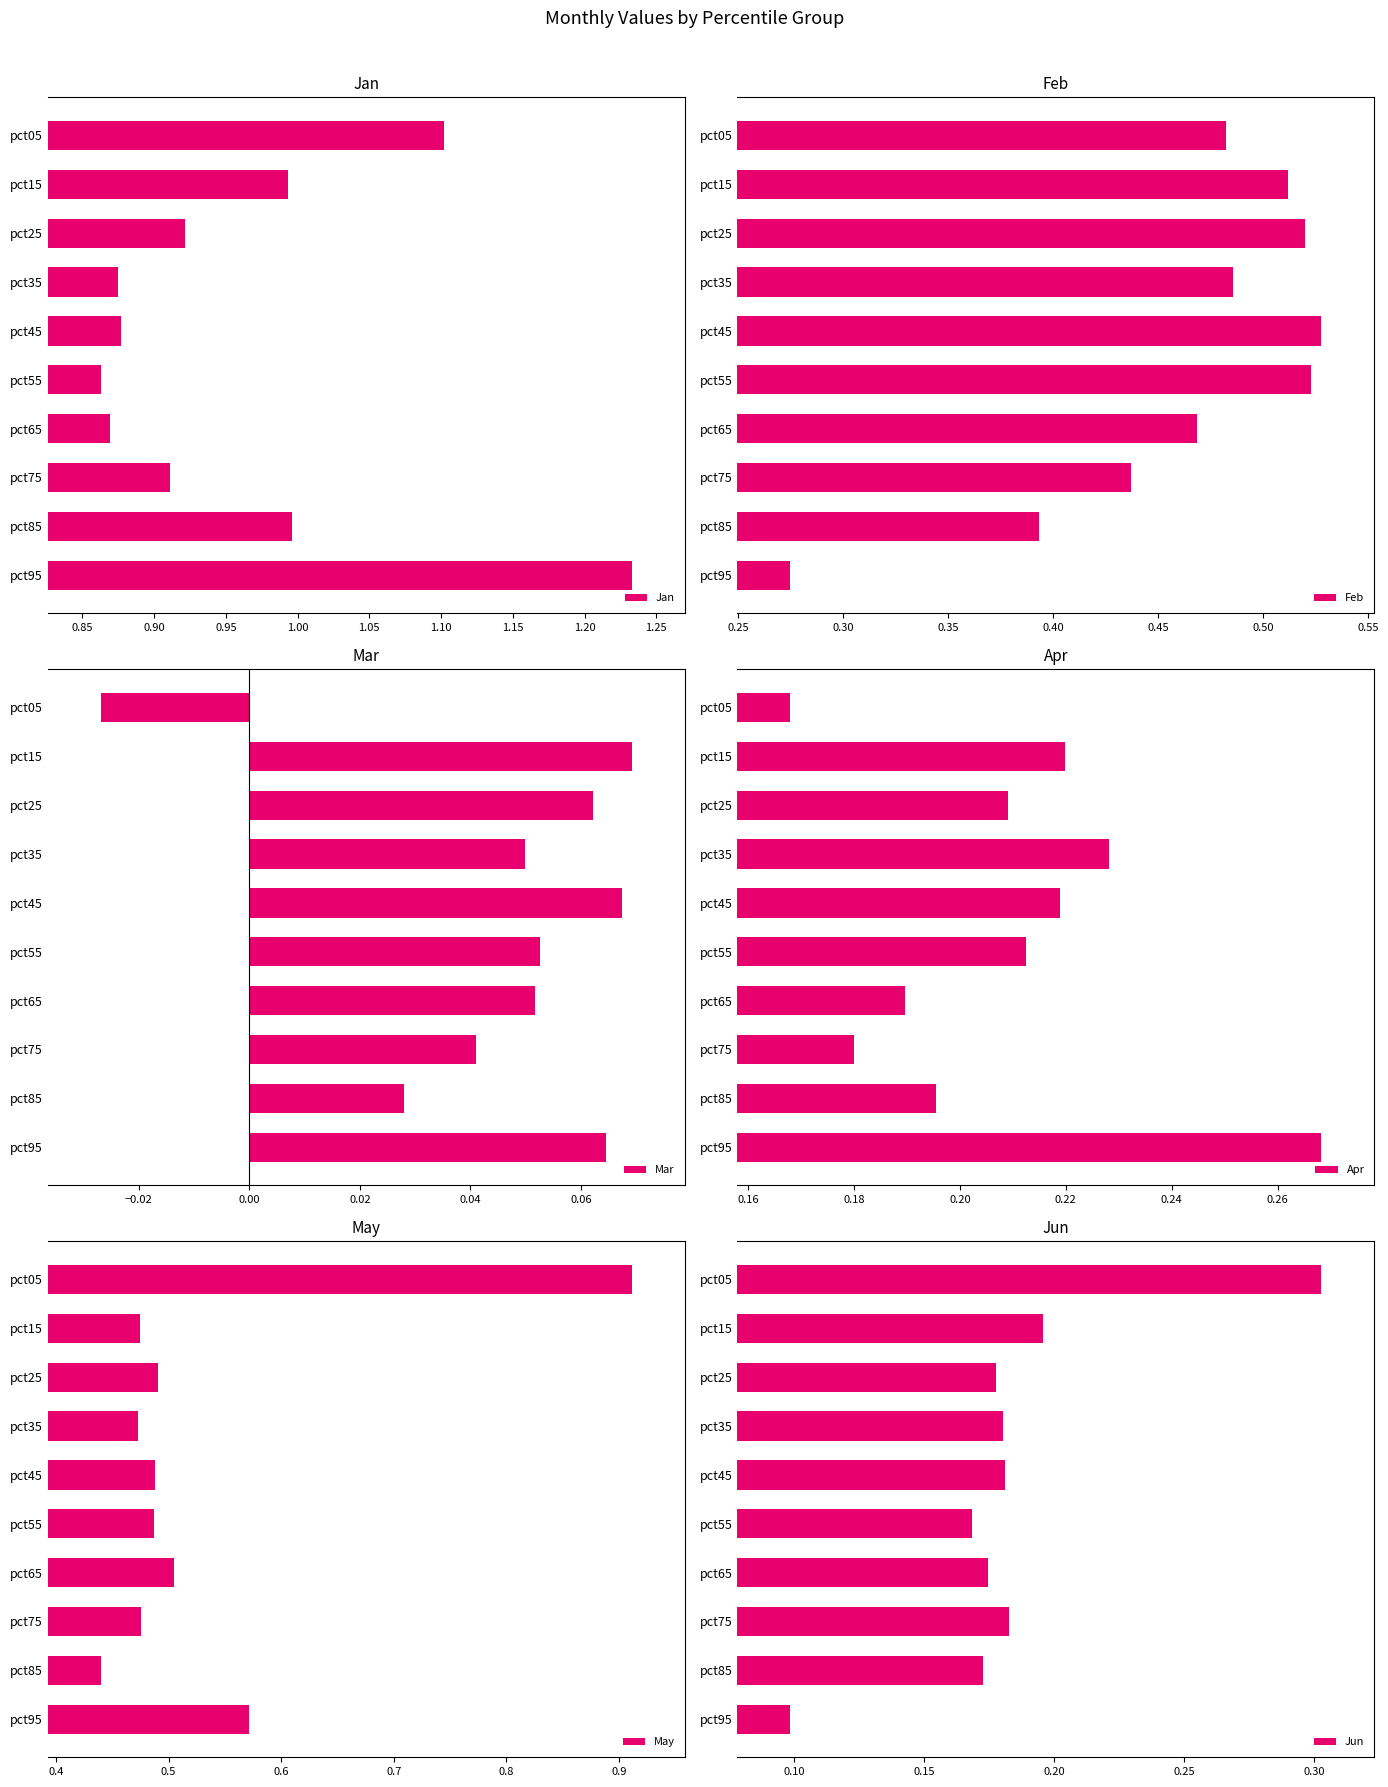

Is it true that Jan equals 1.4 at pct55?

False